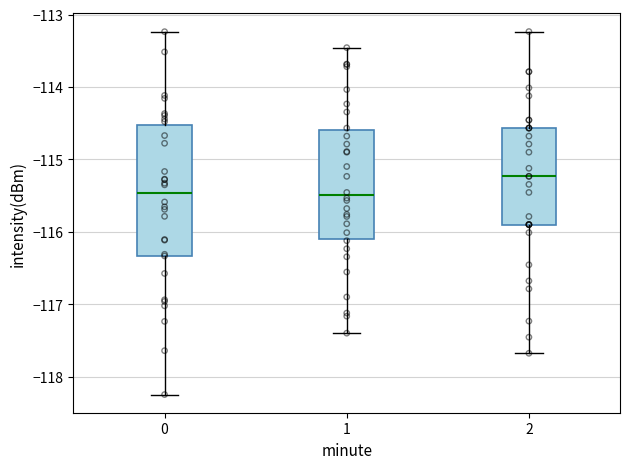

Which box is the tallest, from its lower edge to its upper edge?

0